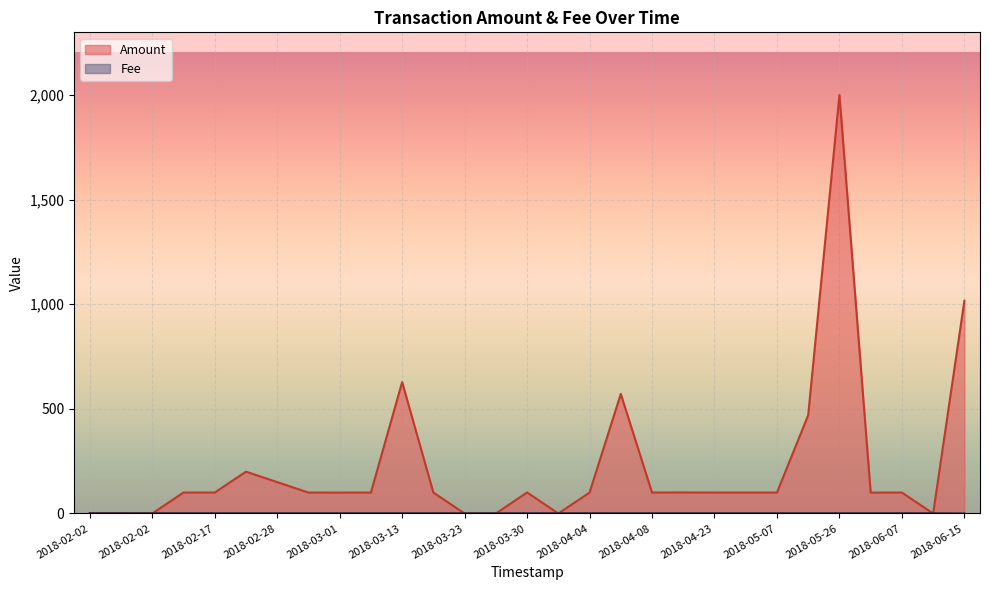

How many values in Amount are above zero?

25